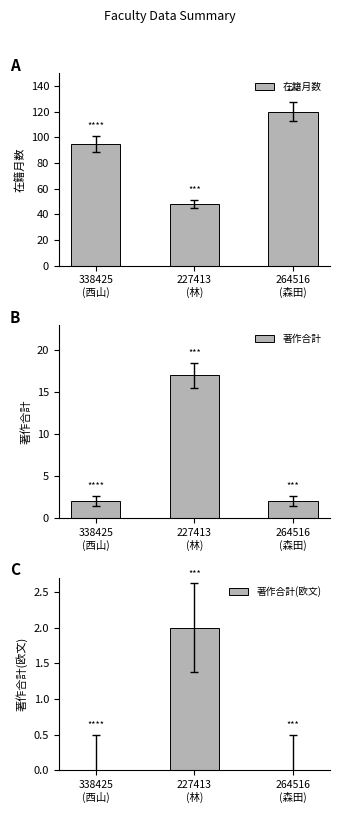

Reading left to right, transcribe all the data shown in this chart.

在籍月数: 95	48	120
著作合計: 2	17	2
著作合計(欧文): 0	2	0